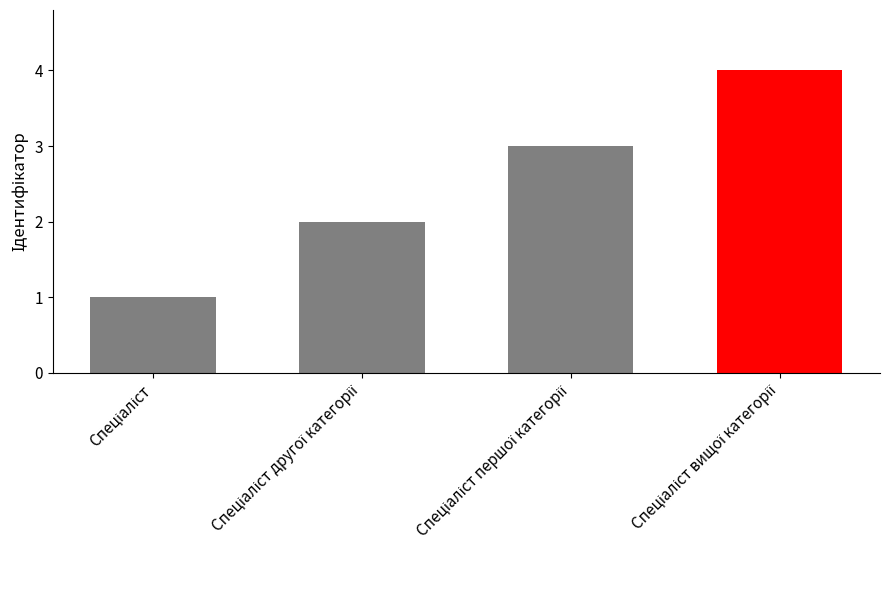

What is the sum of all values?

10